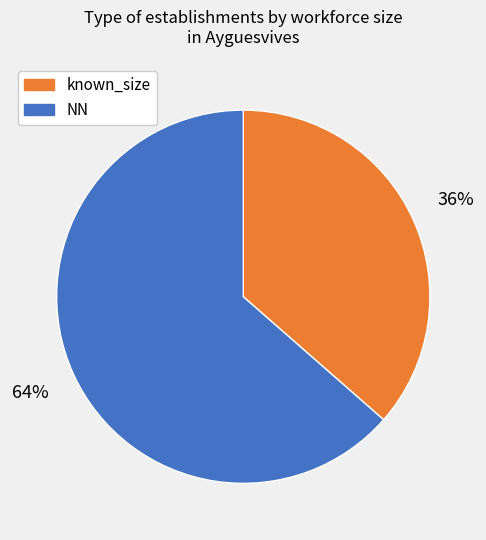

True or false: NN accounts for 78% of the total.

False